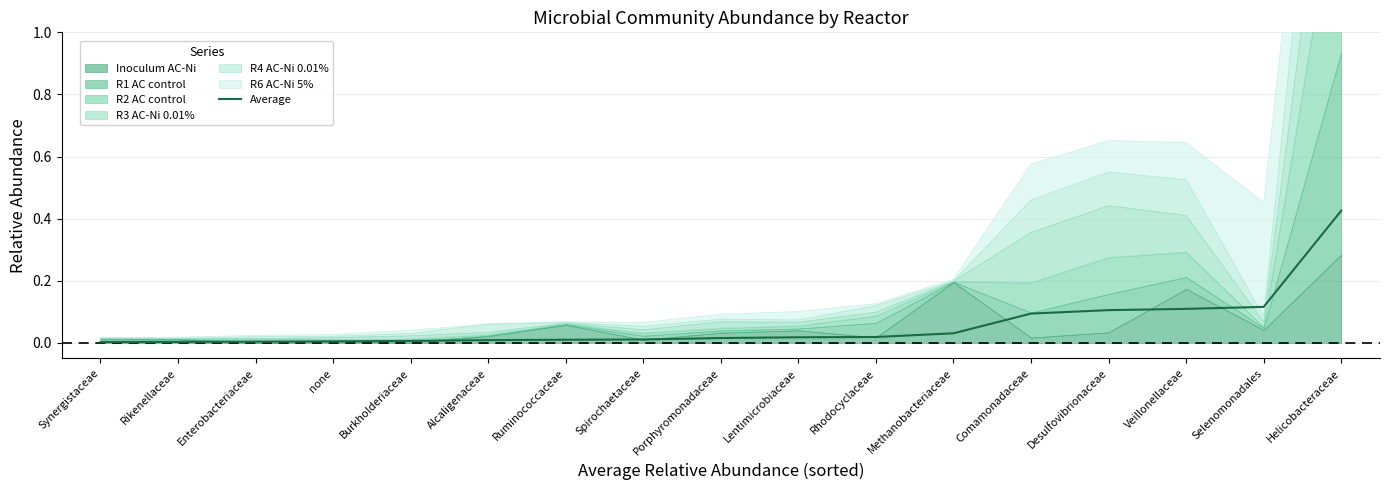

What is the sum of all values?

1.0